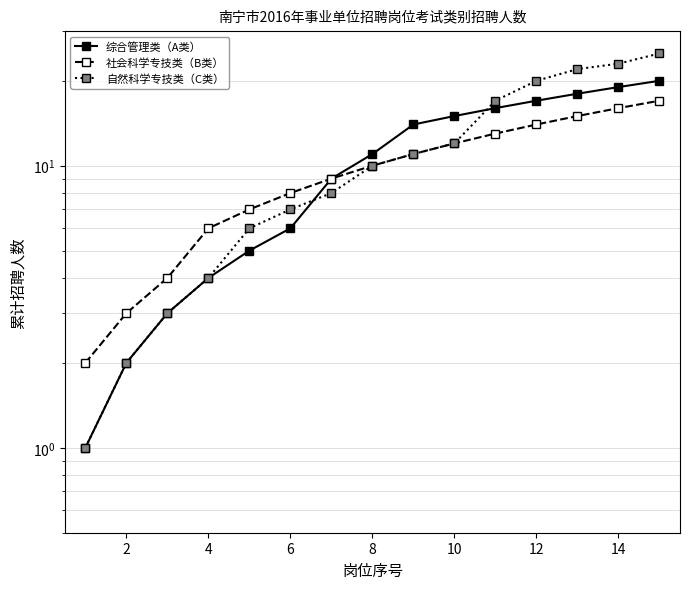

Between 14 and 12, which is larger?

14